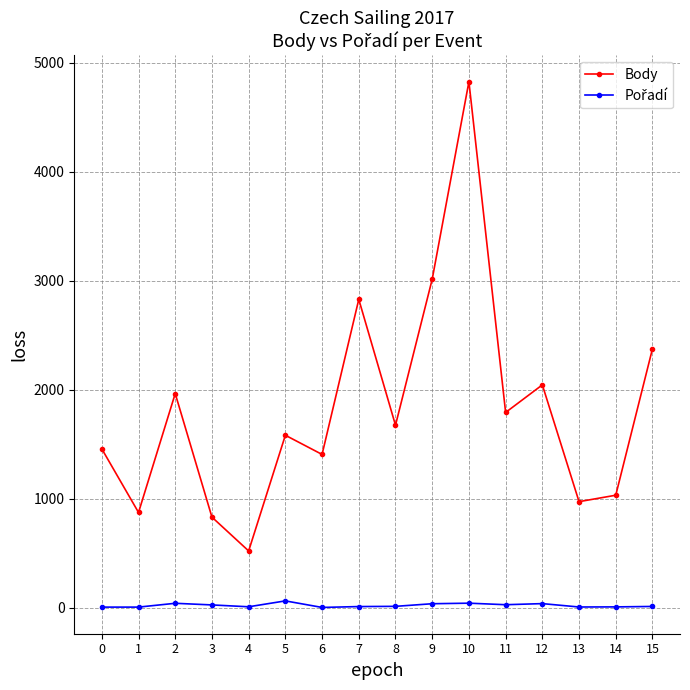

Which series has the widest spread of values?

Body